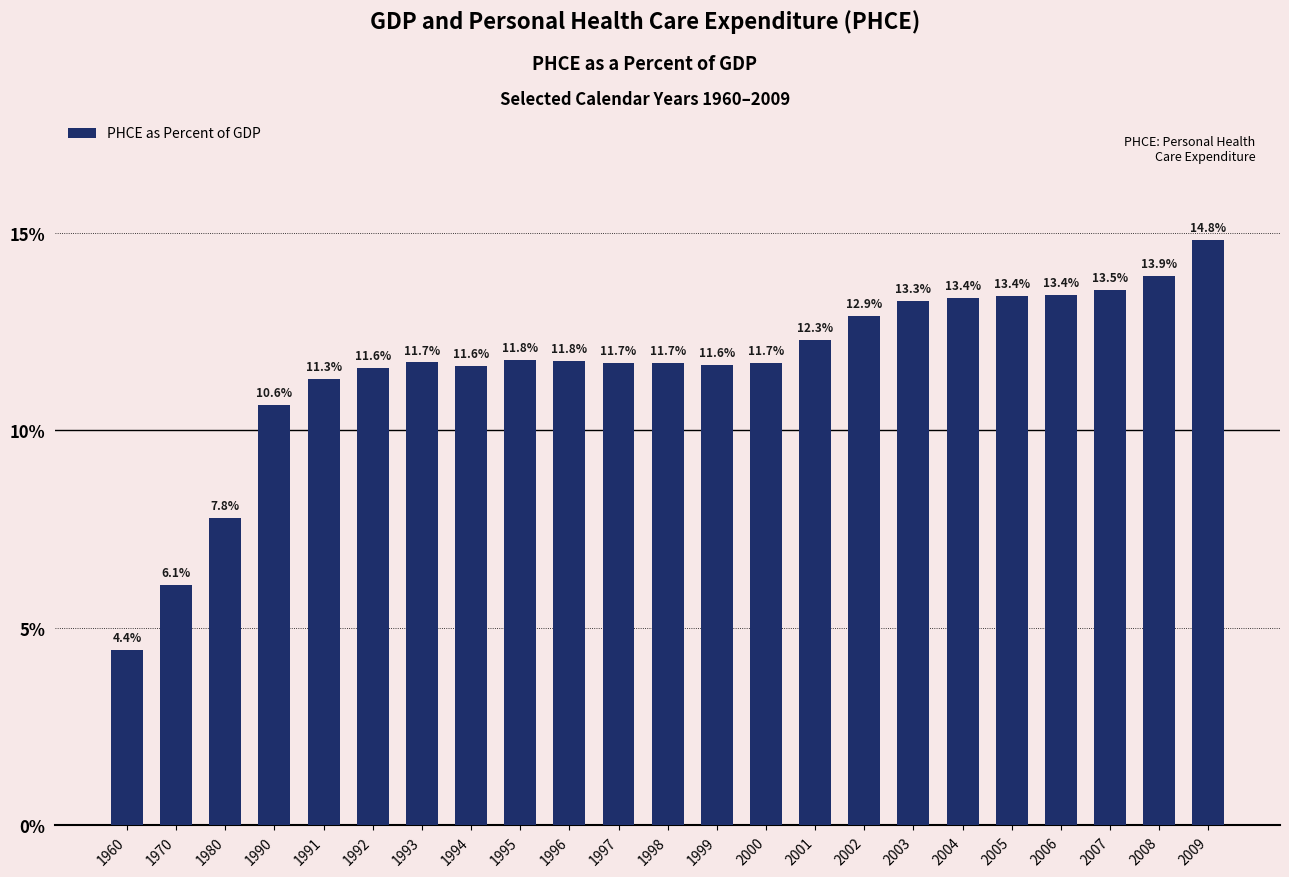

Is it true that the value at 2007 is 9.2?

False